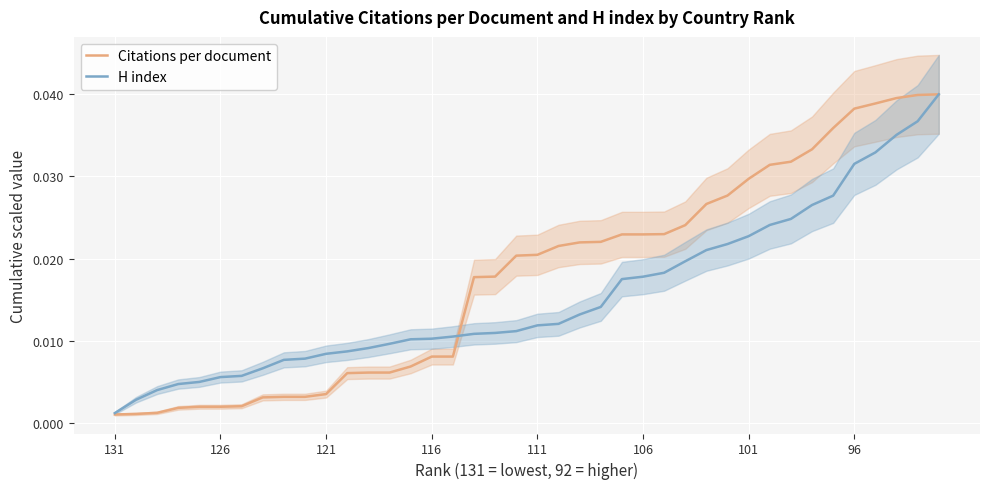

Which series has the largest total across all categories?

Citations per document